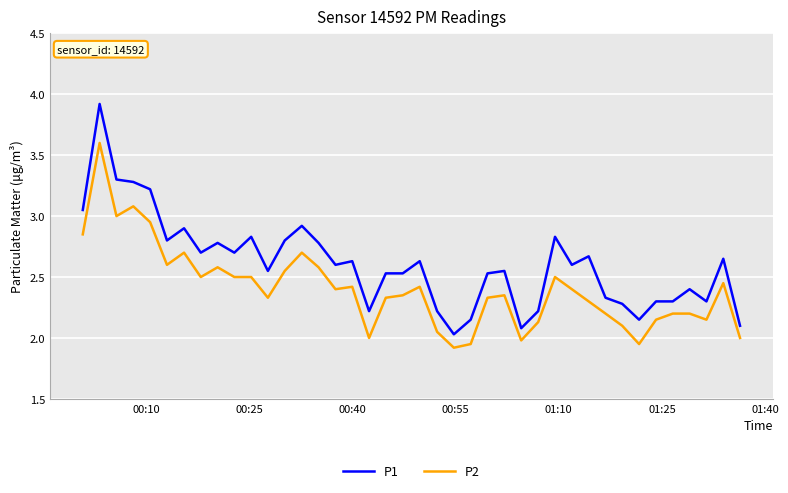

What is the difference between the maximum and minimum values in the P2 series?

1.7